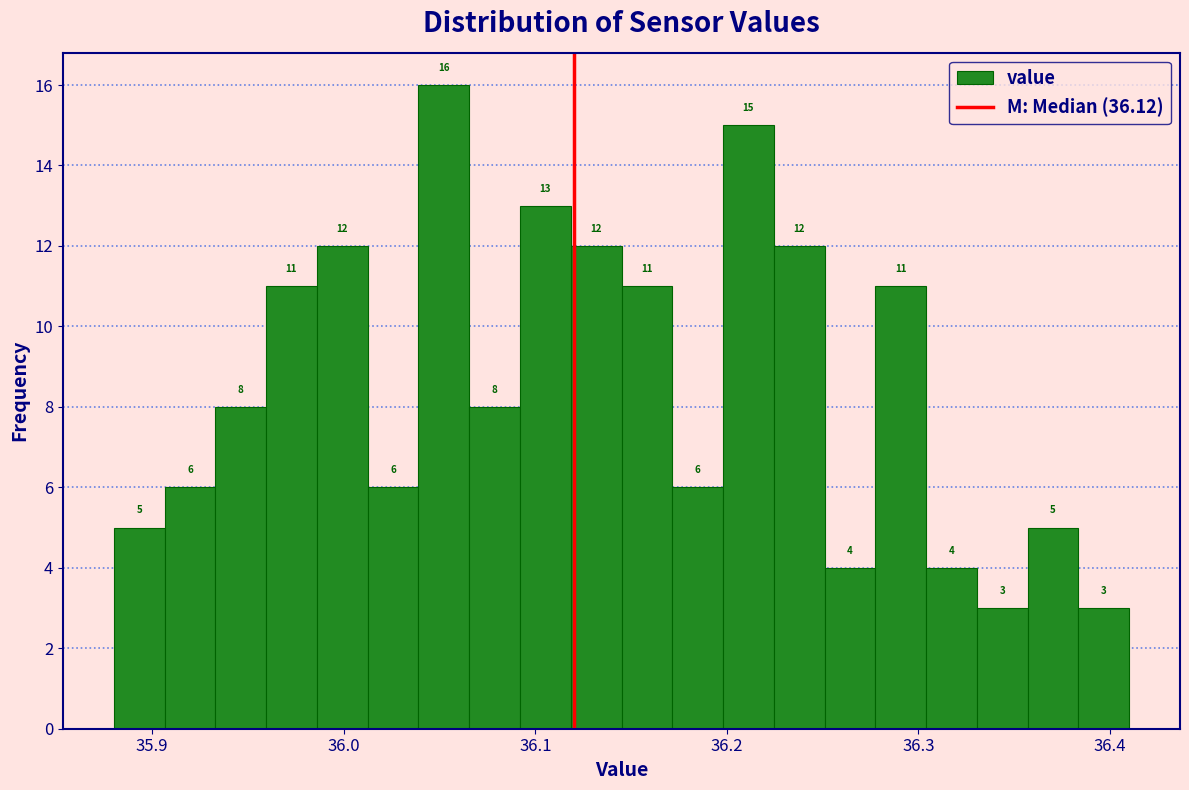

Read against the x-axis, roughly where is the centre of the tallest bar?

36.05